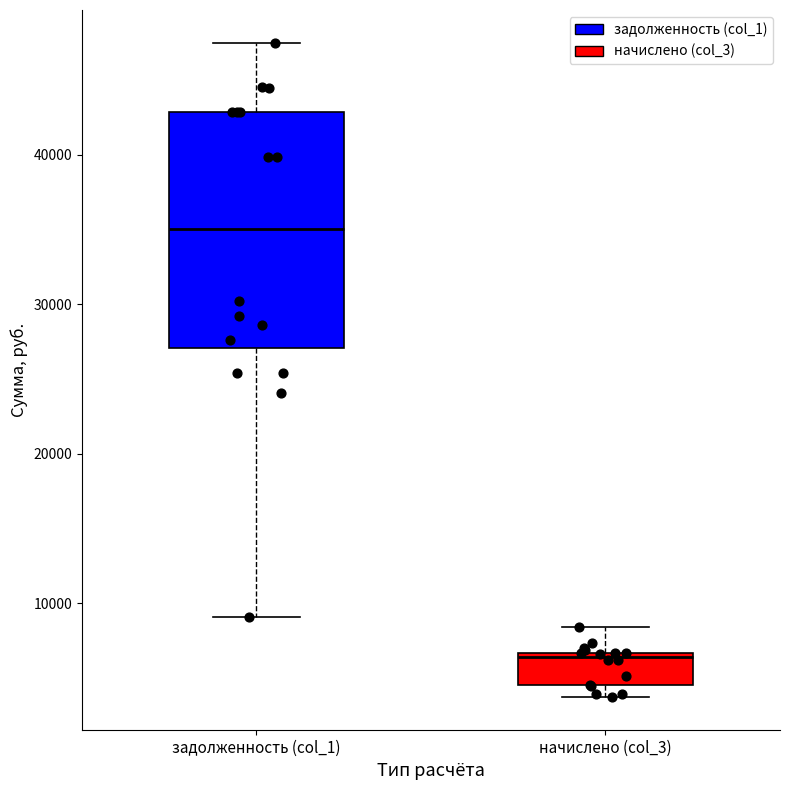

Reading left to right, read every box against the y-axis: the position of its median line, the range the box covers, and the ends of its whiskers. The values are not printed on the chart, so give them approximately, as read against the axis.

задолженность (col_1): median 35000, box 27000 to 43000, whiskers 9000 to 47000
начислено (col_3): median 6000, box 4000 to 7000, whiskers 4000 (just below the box's lower edge) to 8000